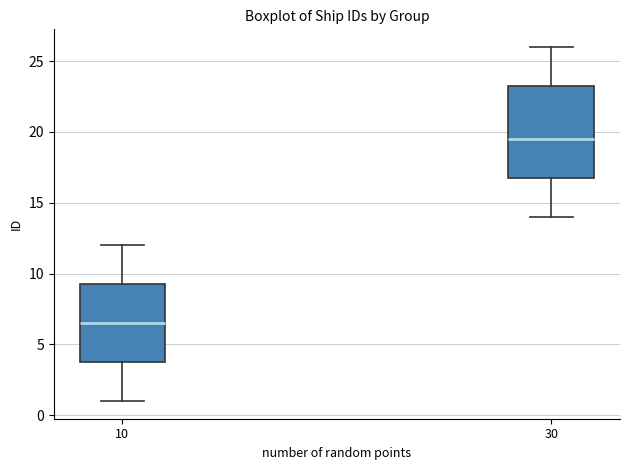

Which box has the highest median line?

30